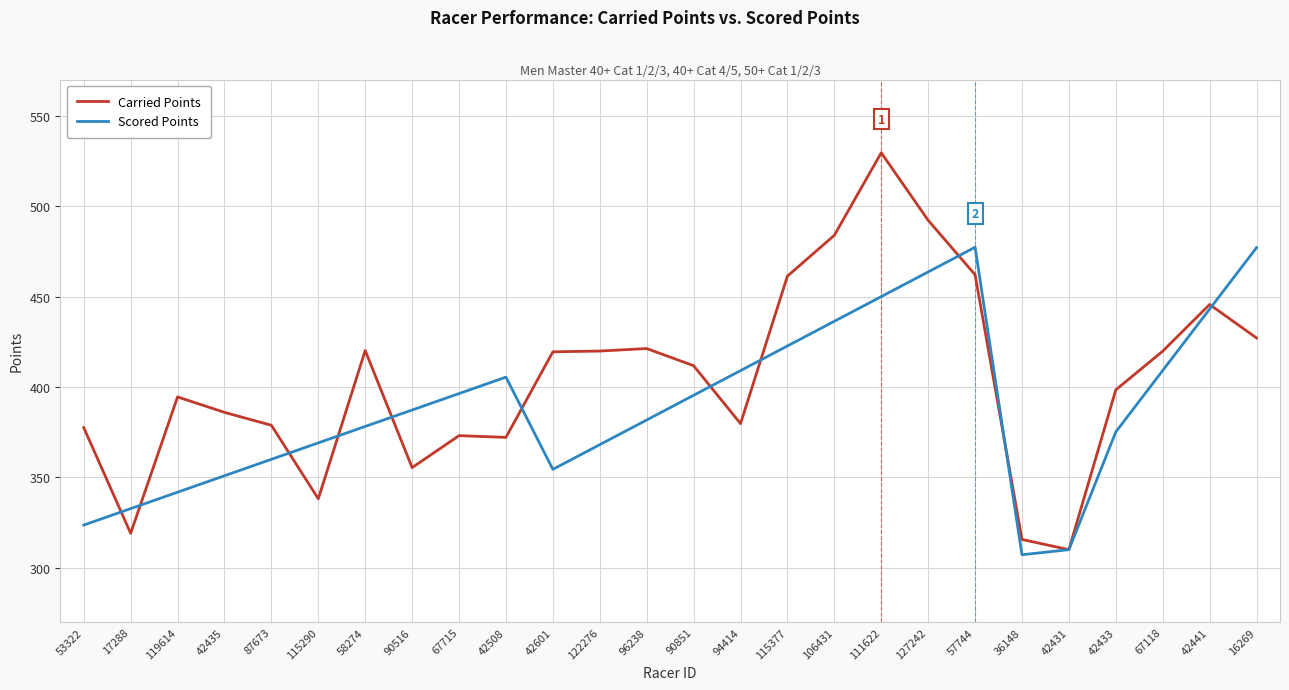

Which series has the widest spread of values?

Carried Points